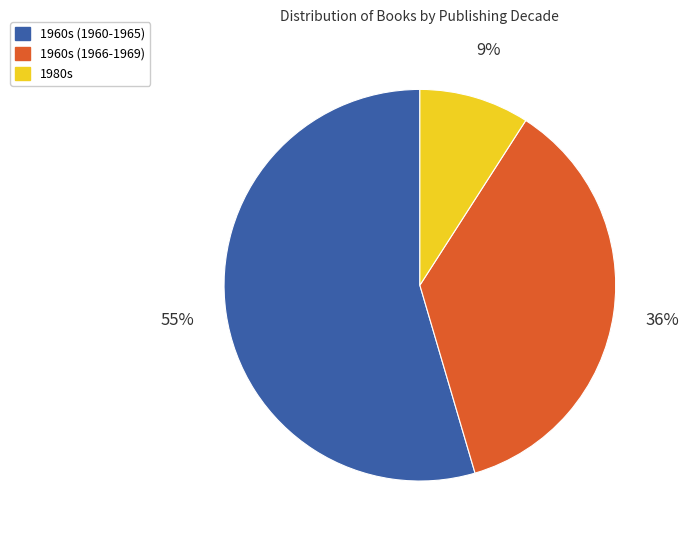

What percentage is the 1960s (1960-1965) slice, to the nearest percent?

55%